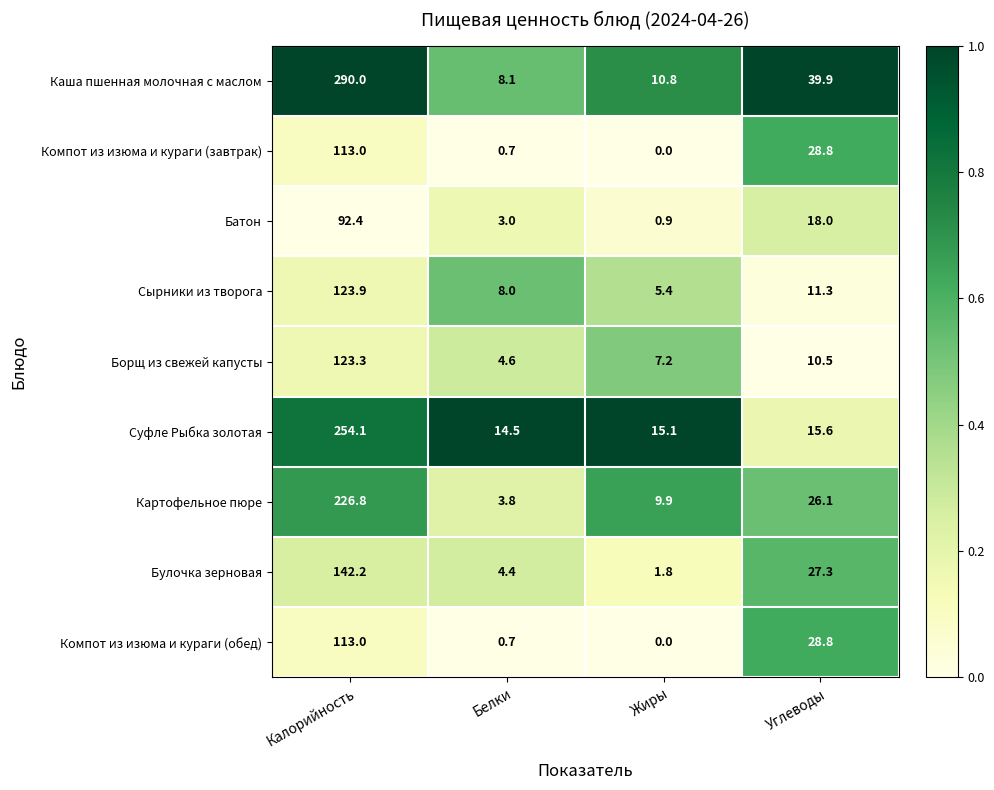

What is the difference between the Борщ из свежей капусты values at Жиры and Углеводы?

3.3